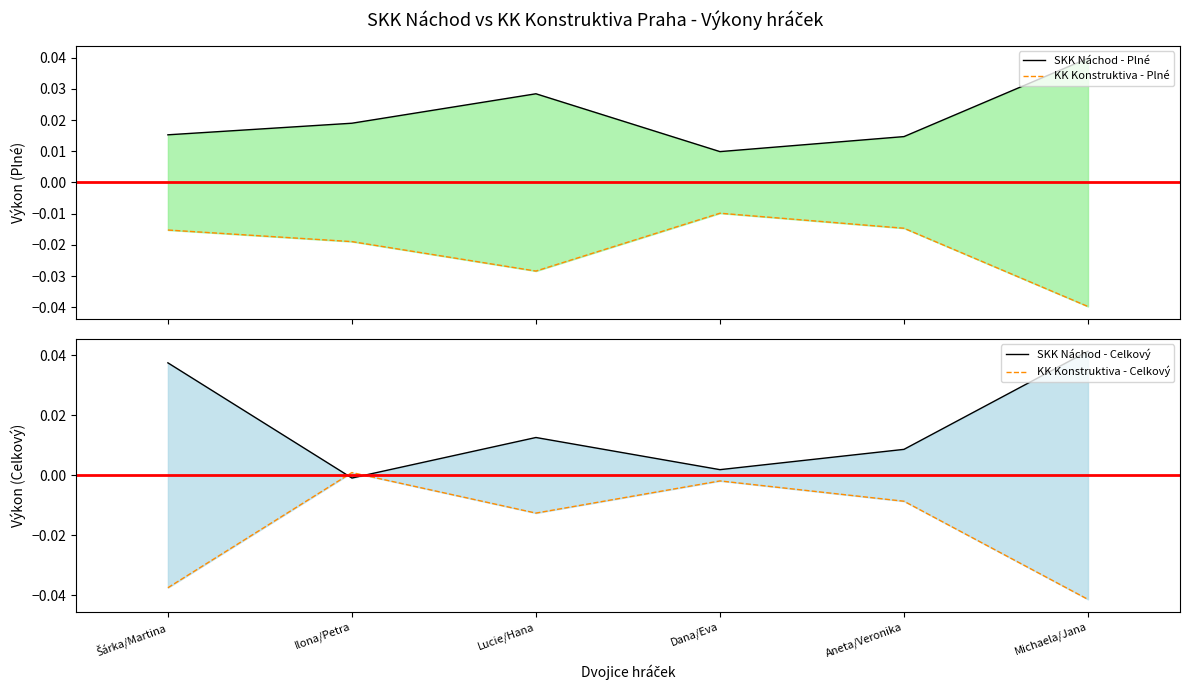

What position from the left is Lucie/Hana?

3